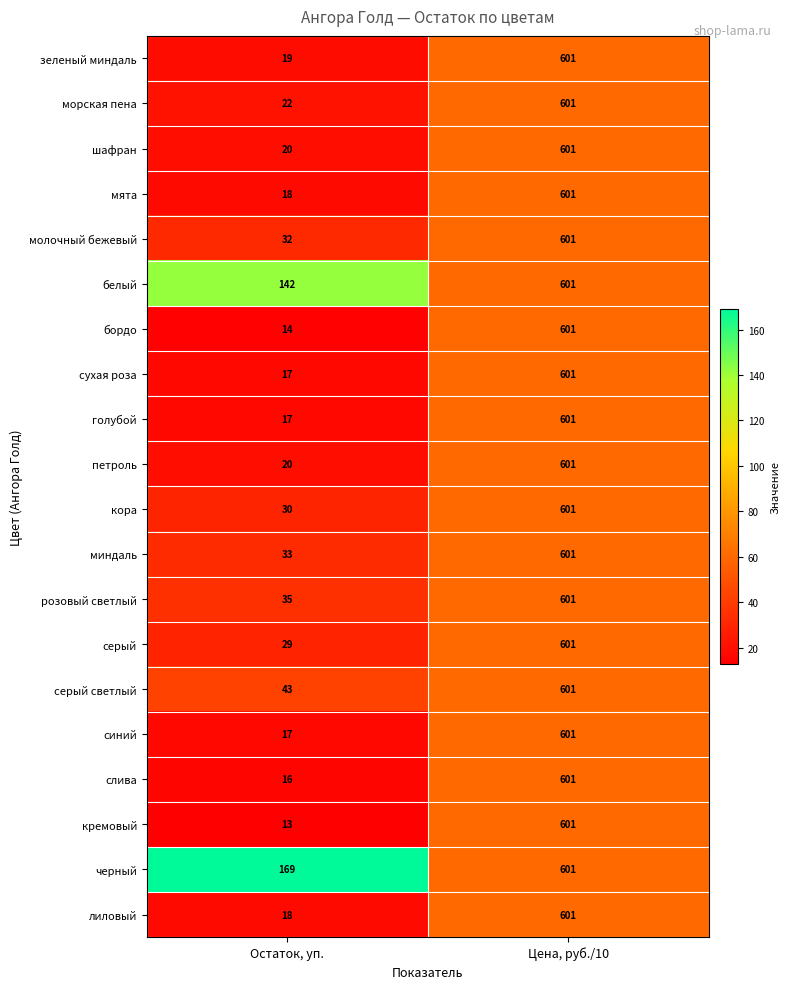

What is the total value across all series at Остаток, уп.?

724